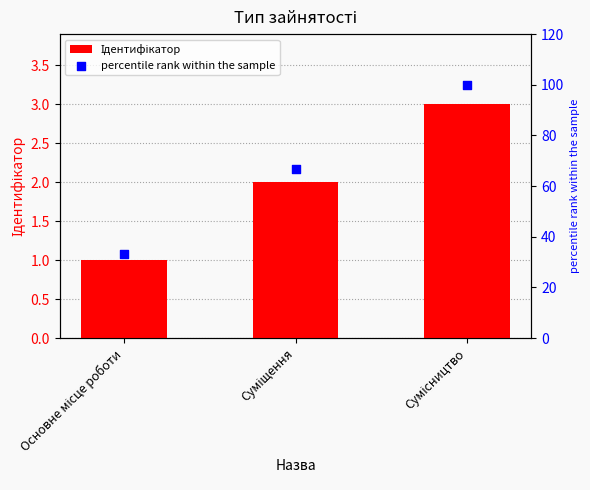

At which category is the sum across all series the highest?

Сумісництво